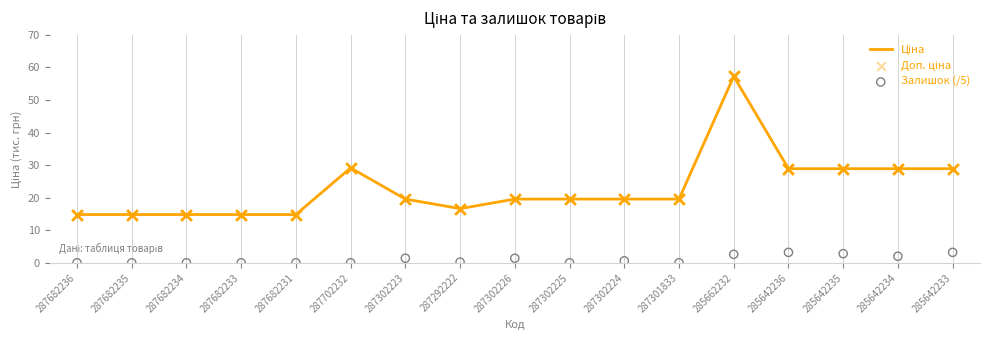

What are all the series names shown in the legend?

Ціна, Доп. ціна, Залишок (/5)